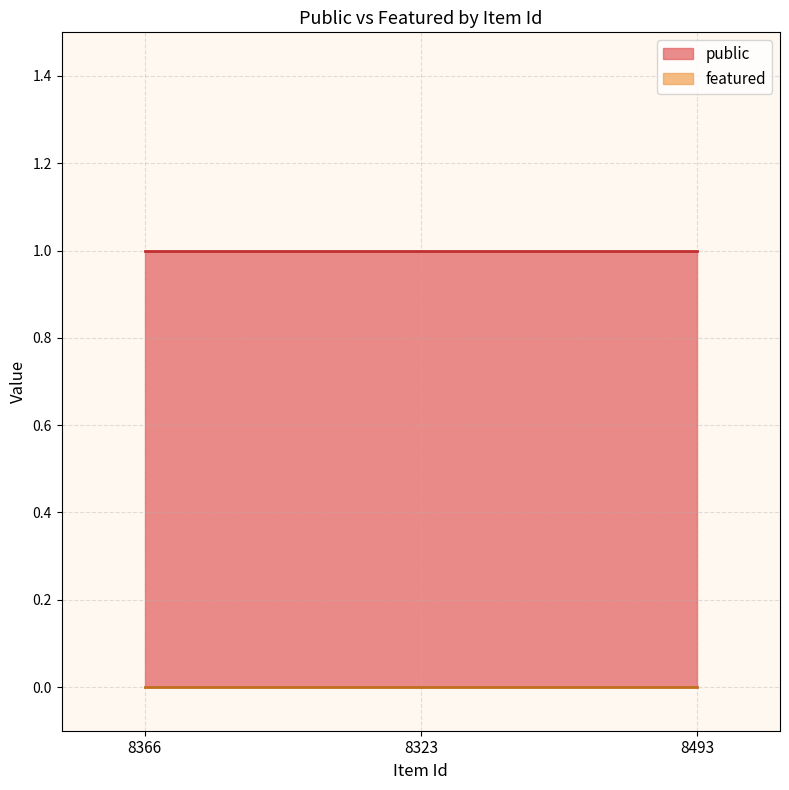

How many lines are shown in the chart?

2